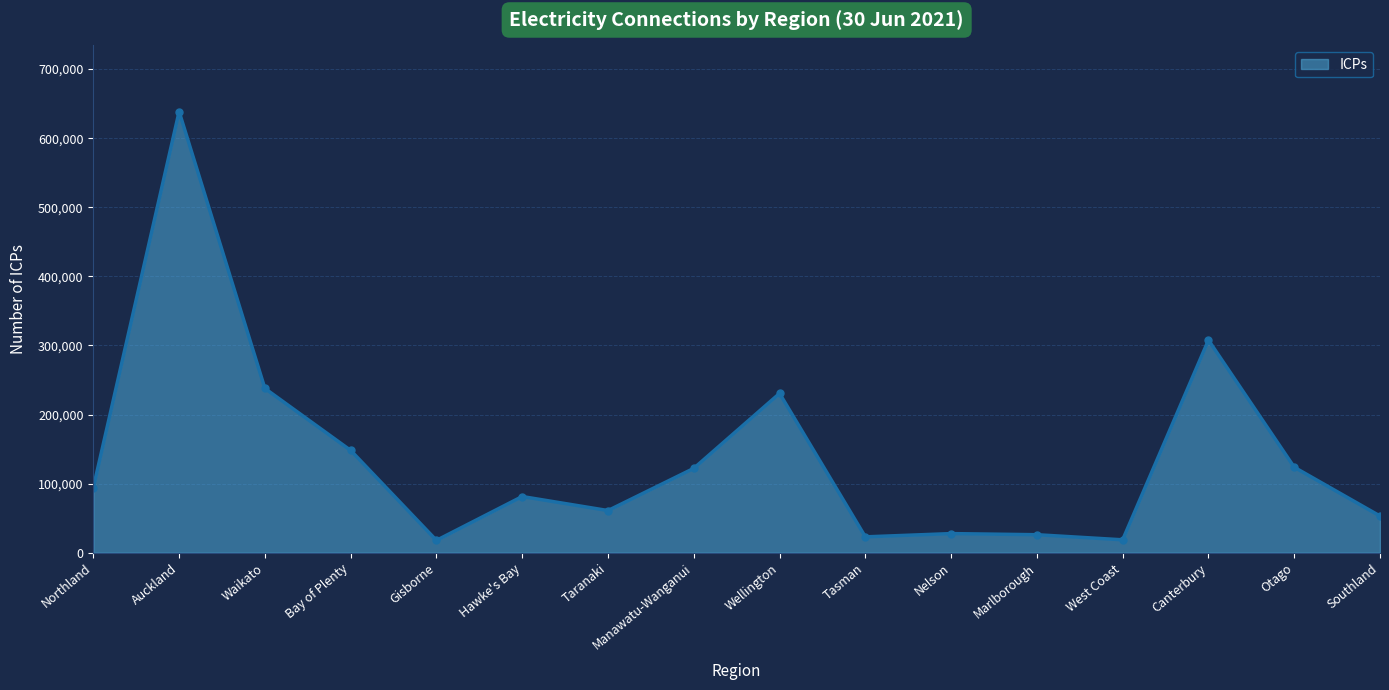

What is the label of the 14th point from the right?

Waikato